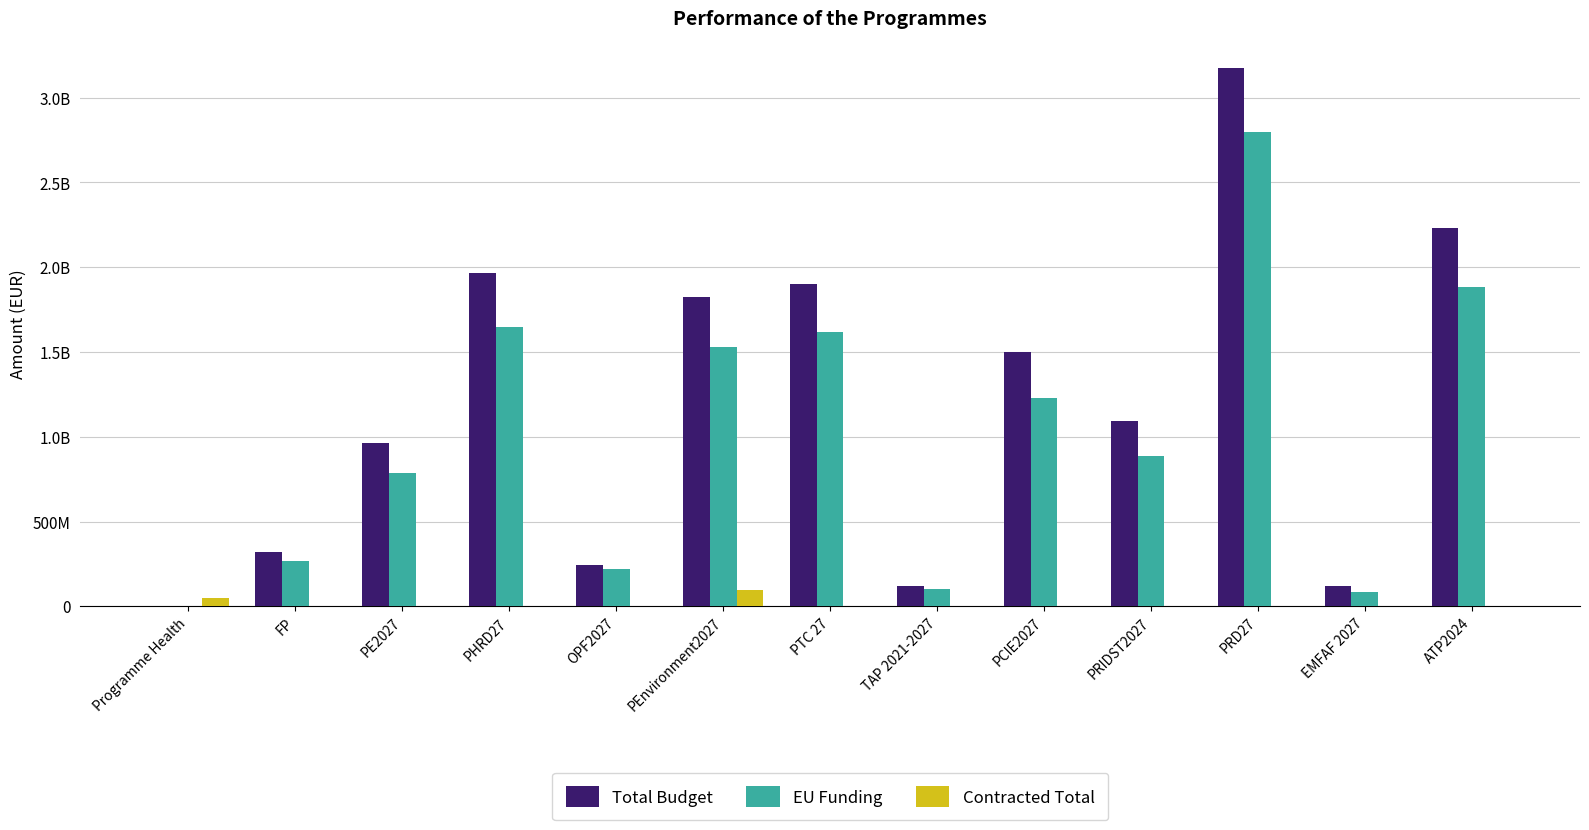

Are the bars horizontal?

No